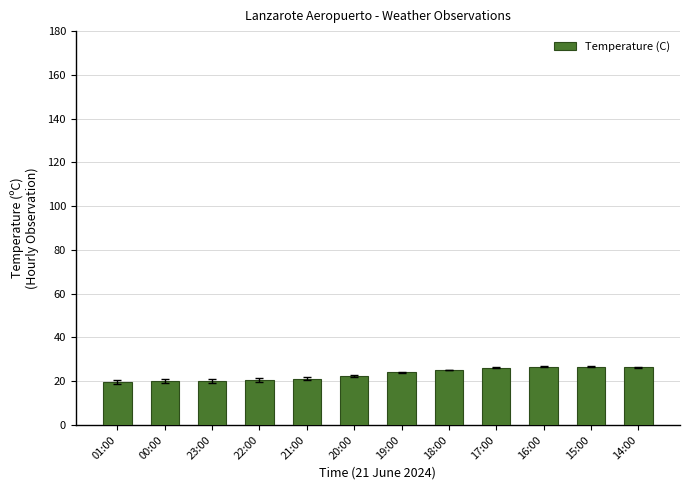

What is the maximum value shown in the chart?

26.7